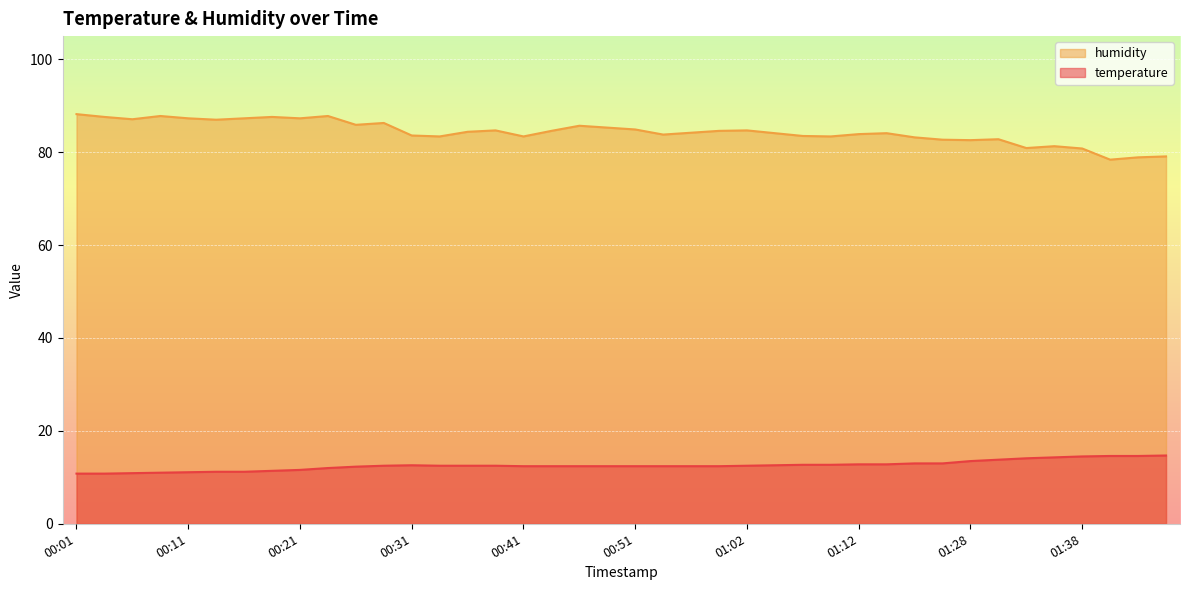

True or false: temperature has more than 1 interior local peaks.

False